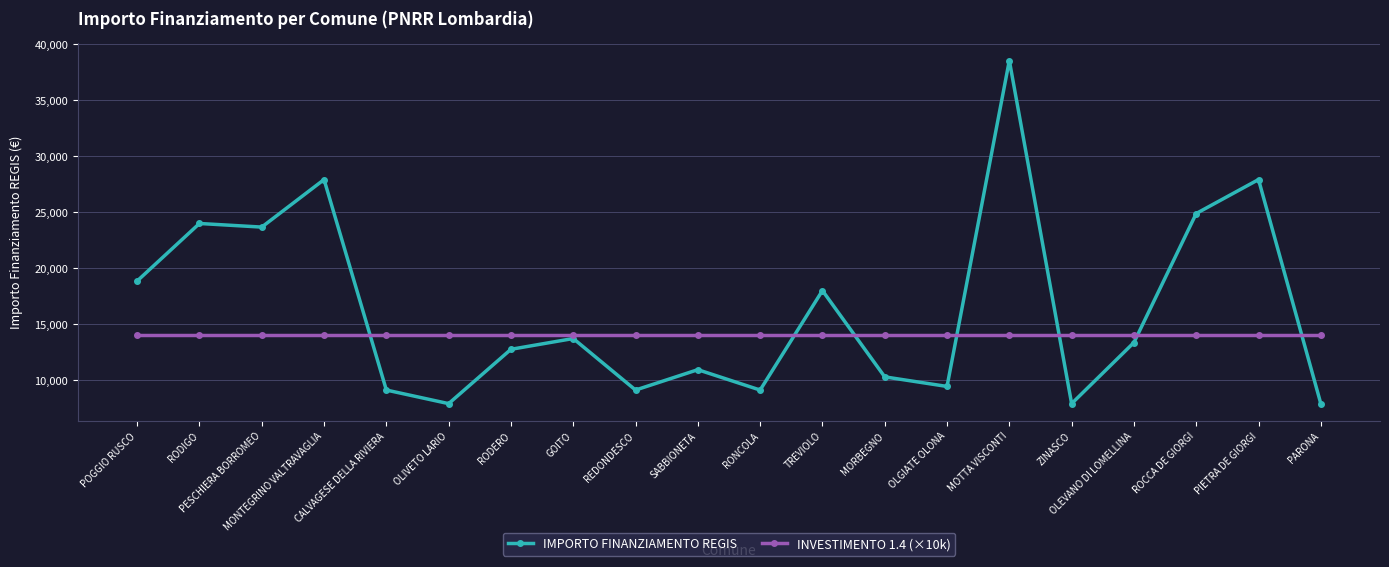

Reading left to right, list all the values displayed in this chart.

IMPORTO FINANZIAMENTO REGIS: 18854	23996	23673	27922	9105	7891	12747	13712	9105	10926	9105	17997	10284	9427	38565	7891	13354	24887	27922	7891
INVESTIMENTO 1.4 (×10k): 14000	14000	14000	14000	14000	14000	14000	14000	14000	14000	14000	14000	14000	14000	14000	14000	14000	14000	14000	14000